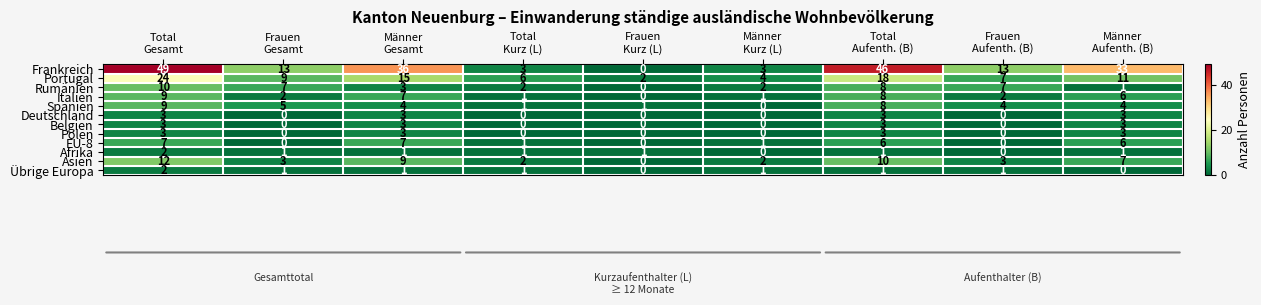

Which series has the largest total across all categories?

Frankreich